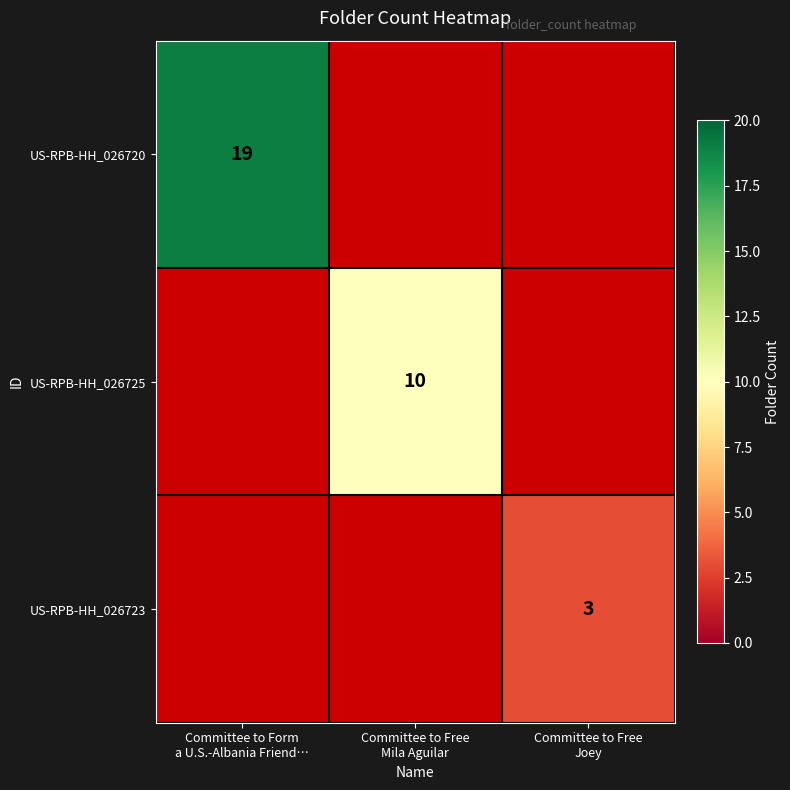

What is the difference between the maximum and minimum values in the US-RPB-HH_026725 series?

10